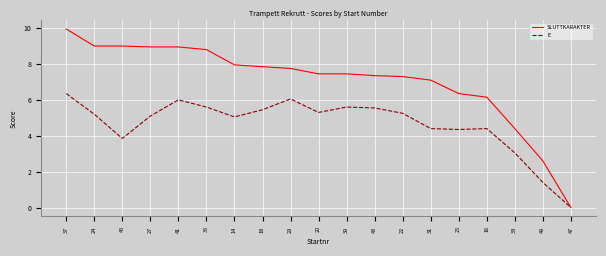

Which series has the largest total across all categories?

SLUTTKARAKTER